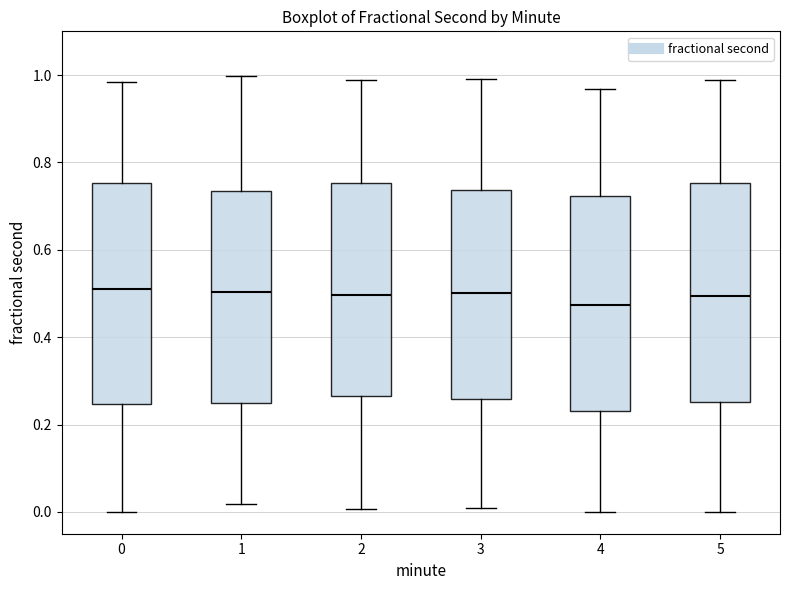

Reading left to right, read every box against the y-axis: the position of its median line, the range the box covers, and the ends of its whiskers. The values are not printed on the chart, so give them approximately, as read against the axis.

0: median 0.52, box 0.24 to 0.76, whiskers 0.00 to 0.98
1: median 0.50, box 0.24 to 0.74, whiskers 0.02 to 1.00
2: median 0.50, box 0.26 to 0.76, whiskers 0.00 to 0.98
3: median 0.50, box 0.26 to 0.74, whiskers 0.00 to 1.00
4: median 0.48, box 0.24 to 0.72, whiskers 0.00 to 0.96
5: median 0.50, box 0.26 to 0.76, whiskers 0.00 to 0.98